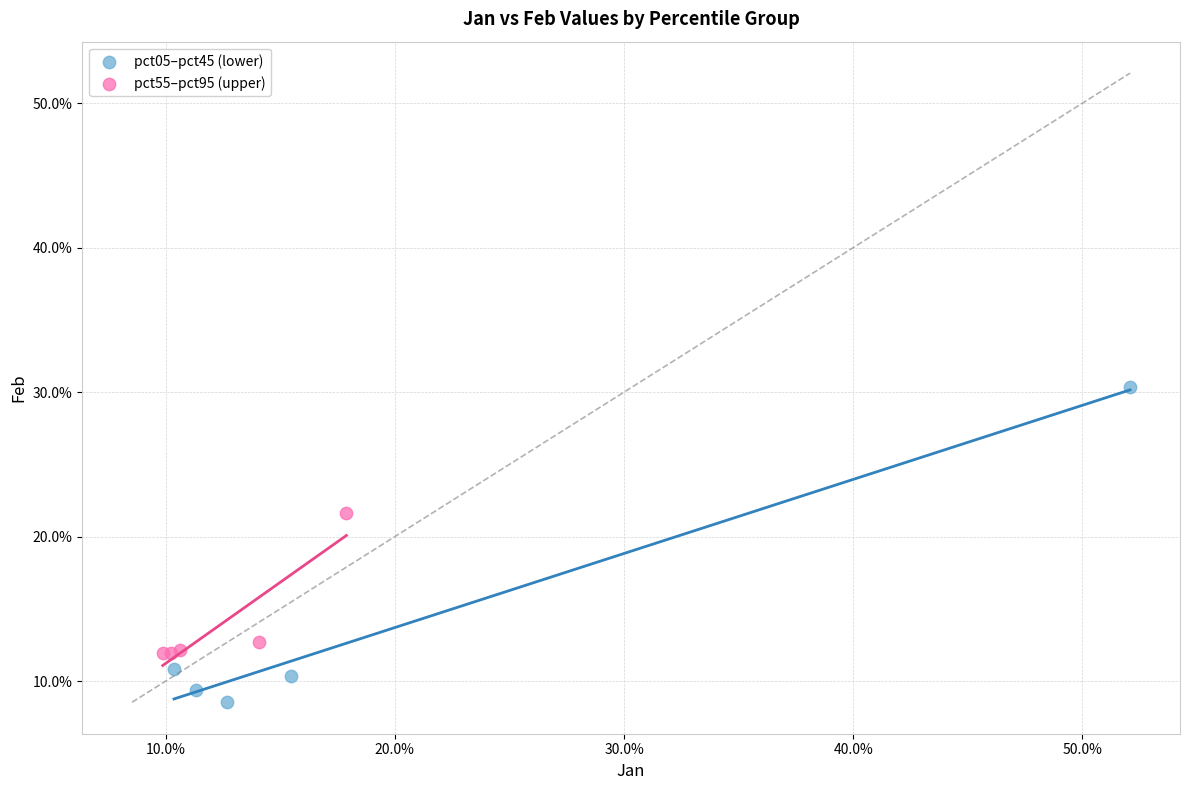

Which series reaches the minimum Y coordinate?

pct05–pct45 (lower)